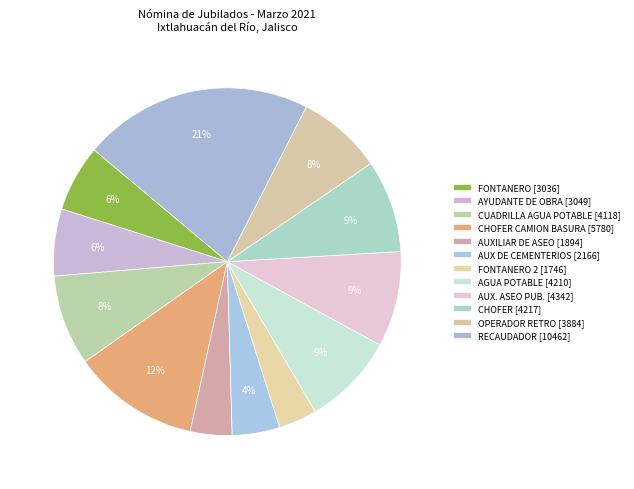

Count the number of slices in the pie.

12